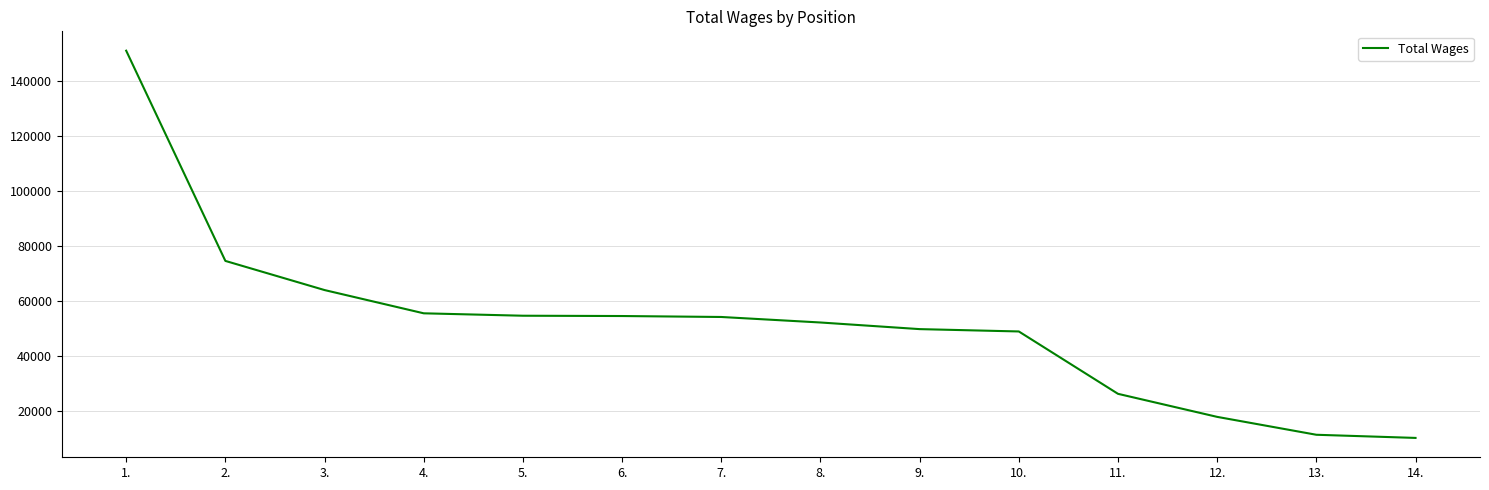

What is the change in value from 3. to 8.?

-11809